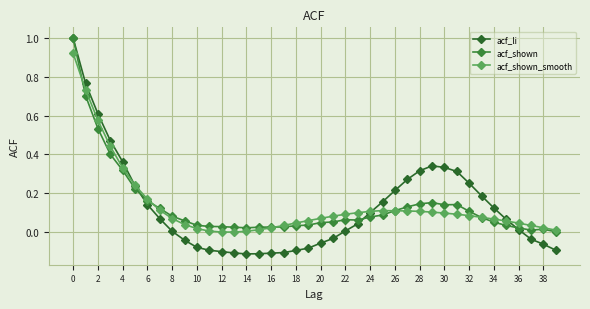

Is this an area chart (filled region under the line)?

No